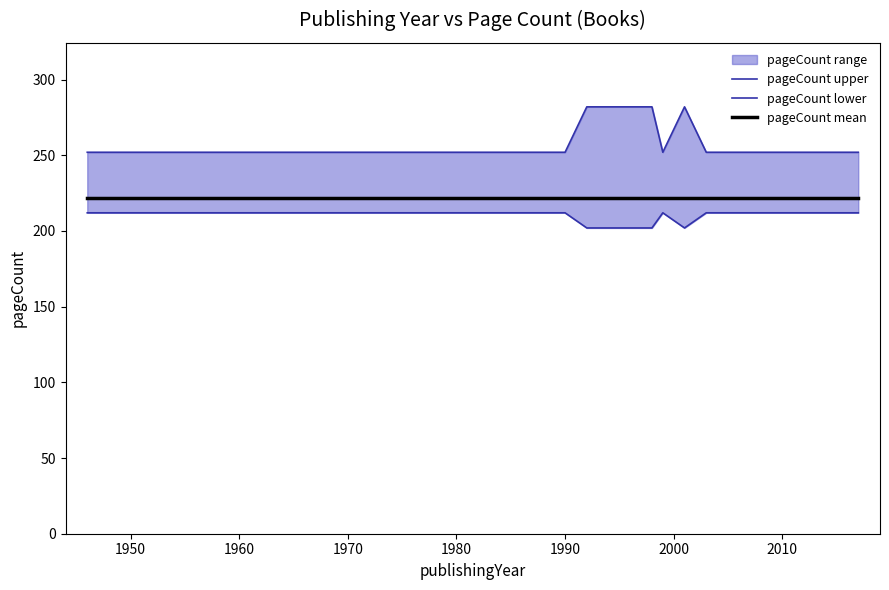

At how many categories does at least one series exceed 226?

14